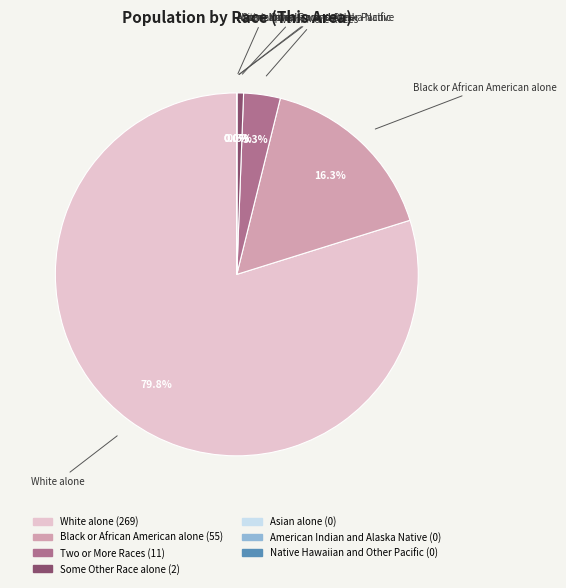

Count the number of slices in the pie.

7